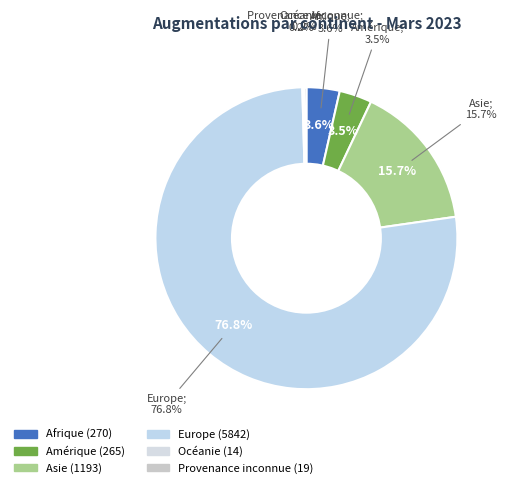

Is there a majority slice in this chart?

Yes